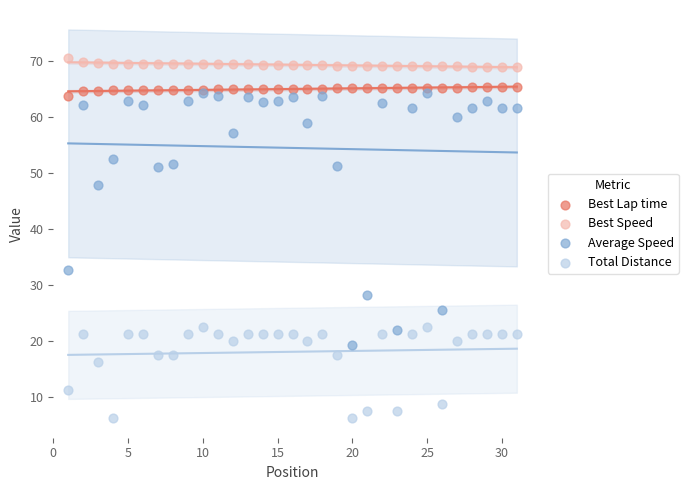

Across all series, what Y value is closest to 38?

32.6